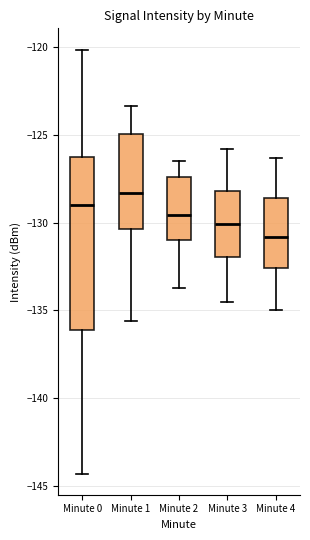

Reading left to right, read every box against the y-axis: the position of its median line, the range the box covers, and the ends of its whiskers. The values are not printed on the chart, so give them approximately, as read against the axis.

Minute 0: median -129.0, box -136.0 to -126.5, whiskers -144.5 to -120.0
Minute 1: median -128.5, box -130.5 to -125.0, whiskers -135.5 to -123.5
Minute 2: median -129.5, box -131.0 to -127.5, whiskers -133.5 to -126.5
Minute 3: median -130.0, box -132.0 to -128.0, whiskers -134.5 to -126.0
Minute 4: median -131.0, box -132.5 to -128.5, whiskers -135.0 to -126.5